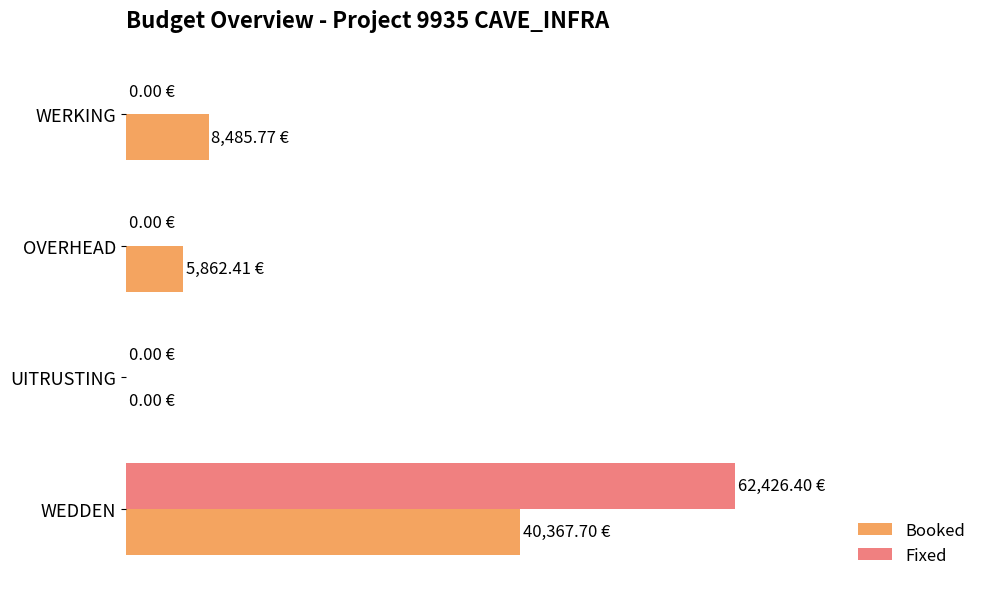

Reading left to right, transcribe all the data shown in this chart.

Booked: 8485.8	5862.4	0.0	40367.7
Fixed: 0.0	0.0	0.0	62426.4